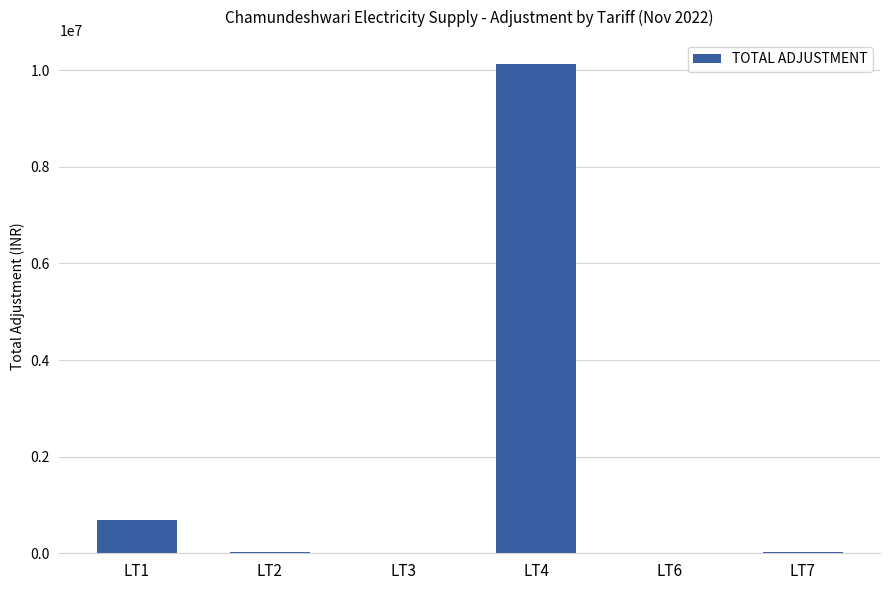

Are the bars grouped side by side (vs. stacked)?

No